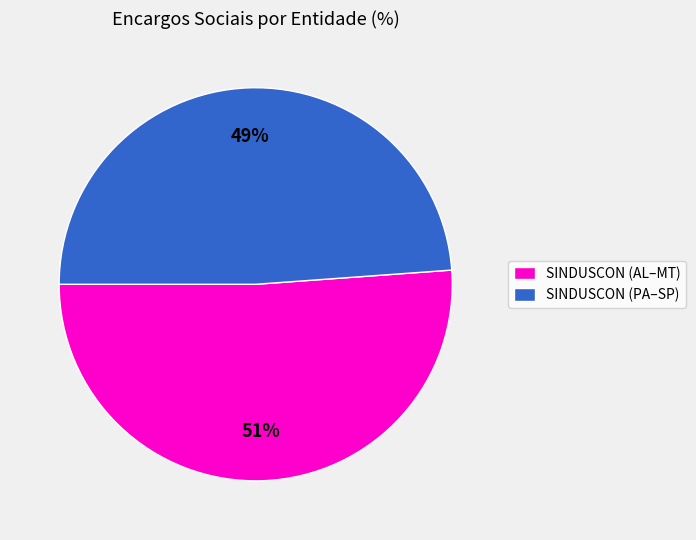

Count the number of slices in the pie.

2